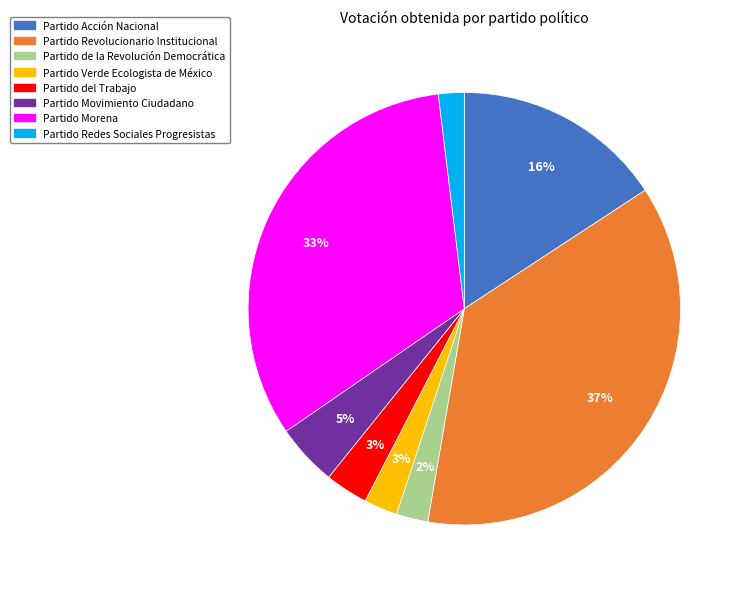

Count the number of slices in the pie.

8